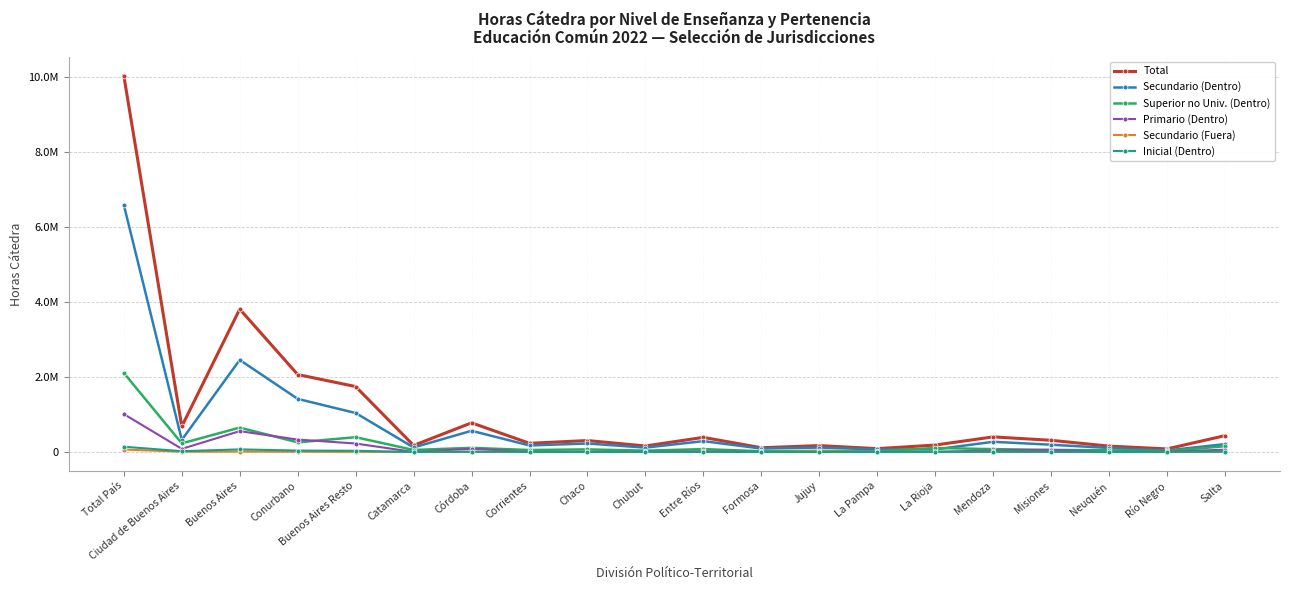

Reading right to left, transcribe all the data shown in this chart.

Total: Salta=434925.0	Río Negro=81395.0	Neuquén=155992.0	Misiones=310817.0	Mendoza=402110.0	La Rioja=184342.0	La Pampa=88591.0	Jujuy=170257.0	Formosa=112565.0	Entre Ríos=389503.0	Chubut=159950.0	Chaco=304752.0	Corrientes=231347.0	Córdoba=776916.0	Catamarca=174526.0	Buenos Aires Resto=1743641.5	Conurbano=2063589.0	Buenos Aires=3807230.5	Ciudad de Buenos Aires=680920.0	Total País=10026574.5
Secundario (Dentro): Salta=209030.0	Río Negro=40769.0	Neuquén=106952.0	Misiones=193049.0	Mendoza=271304.0	La Rioja=68439.0	La Pampa=67914.0	Jujuy=117574.0	Formosa=91355.0	Entre Ríos=288867.0	Chubut=115659.0	Chaco=226072.0	Corrientes=173334.0	Córdoba=564678.0	Catamarca=120499.0	Buenos Aires Resto=1038511.0	Conurbano=1415245.0	Buenos Aires=2453756.0	Ciudad de Buenos Aires=321532.0	Total País=6585058.0
Superior no Univ. (Dentro): Salta=153234.0	Río Negro=25391.0	Neuquén=45696.0	Misiones=54985.0	Mendoza=75747.0	La Rioja=106826.0	La Pampa=18364.0	Jujuy=29989.0	Formosa=19055.0	Entre Ríos=76563.0	Chubut=34441.0	Chaco=69198.0	Corrientes=51998.0	Córdoba=110314.0	Catamarca=53550.0	Buenos Aires Resto=394031.5	Conurbano=255832.0	Buenos Aires=649863.5	Ciudad de Buenos Aires=228950.0	Total País=2106292.5
Primario (Dentro): Salta=59555.0	Río Negro=11232.0	Neuquén=55.0	Misiones=55873.0	Mendoza=38542.0	La Rioja=4796.0	La Pampa=62.0	Jujuy=111.0	Formosa=216.0	Entre Ríos=19204.0	Chubut=5027.0	Chaco=5738.0	Corrientes=1862.0	Córdoba=87262.0	Catamarca=40.0	Buenos Aires Resto=225419.0	Conurbano=330152.0	Buenos Aires=555570.0	Ciudad de Buenos Aires=83144.0	Total País=1010030.0
Secundario (Fuera): Salta=527.0	Río Negro=1135.0	Neuquén=584.0	Misiones=586.0	Mendoza=4307.0	La Rioja=611.0	La Pampa=2162.0	Jujuy=21854.0	Formosa=213.0	Entre Ríos=915.0	Chubut=1108.0	Chaco=1124.0	Corrientes=2192.0	Córdoba=6640.0	Catamarca=250.0	Buenos Aires Resto=3283.0	Conurbano=7218.0	Buenos Aires=10501.0	Ciudad de Buenos Aires=6905.0	Total País=65320.0
Inicial (Dentro): Salta=11747.0	Río Negro=1937.0	Neuquén=66.0	Misiones=4617.0	Mendoza=5780.0	La Rioja=2155.0	La Pampa=0.0	Jujuy=99.0	Formosa=0.0	Entre Ríos=1724.0	Chubut=3508.0	Chaco=0.0	Corrientes=653.0	Córdoba=7223.0	Catamarca=0.0	Buenos Aires Resto=32110.0	Conurbano=37163.0	Buenos Aires=69273.0	Ciudad de Buenos Aires=20650.0	Total País=140505.0